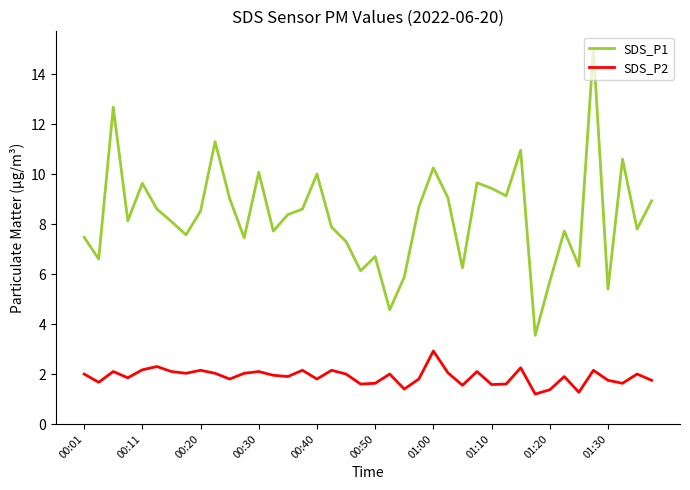

Which series has the largest total across all categories?

SDS_P1